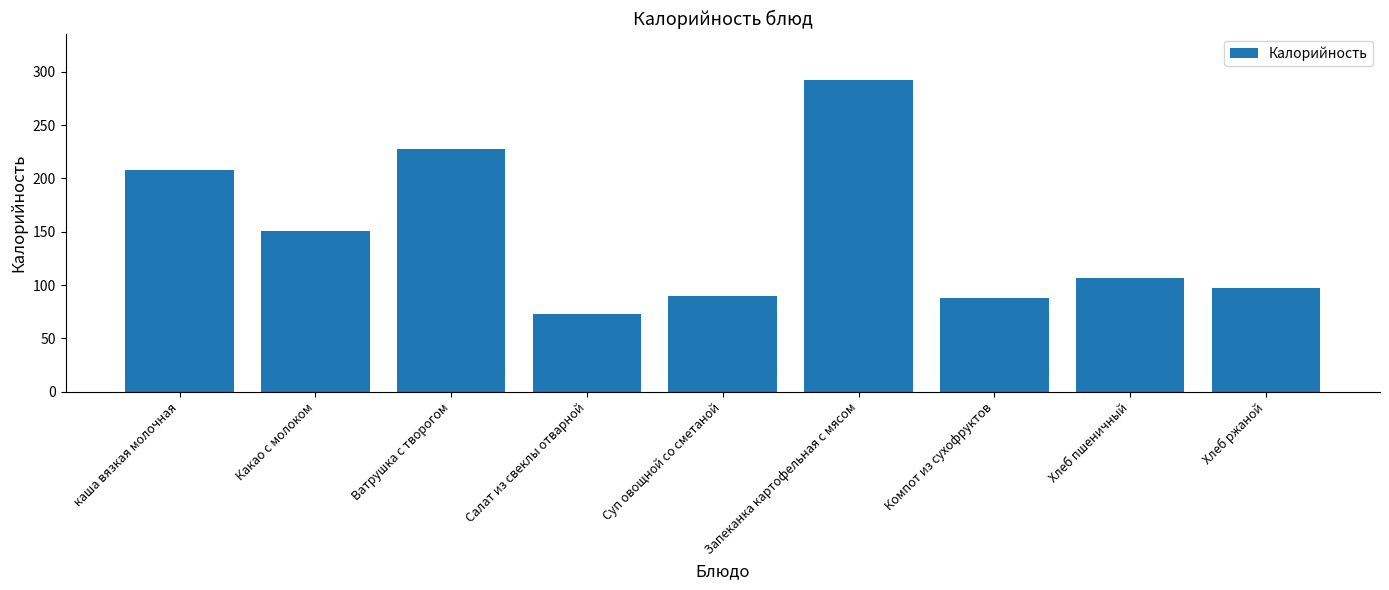

Reading left to right, extract all data points from this chart.

208	151	228	73	90	292	88	107	97